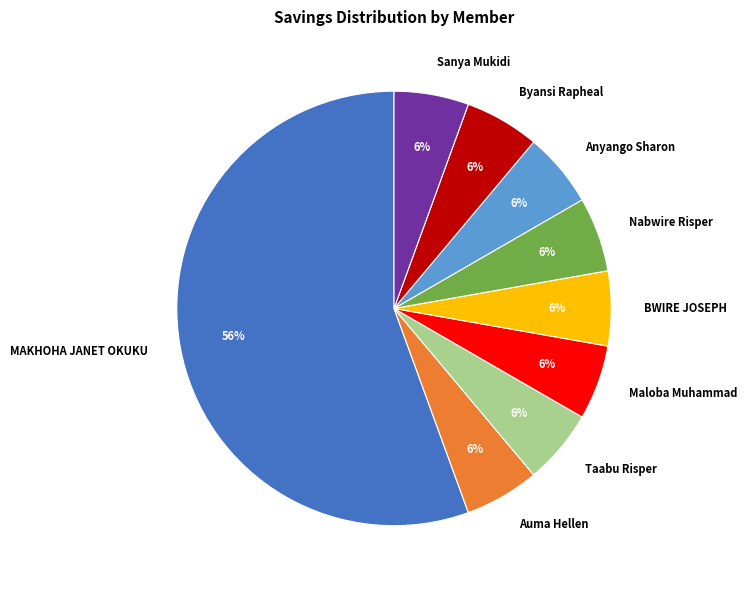

True or false: Taabu Risper accounts for 11% of the total.

False